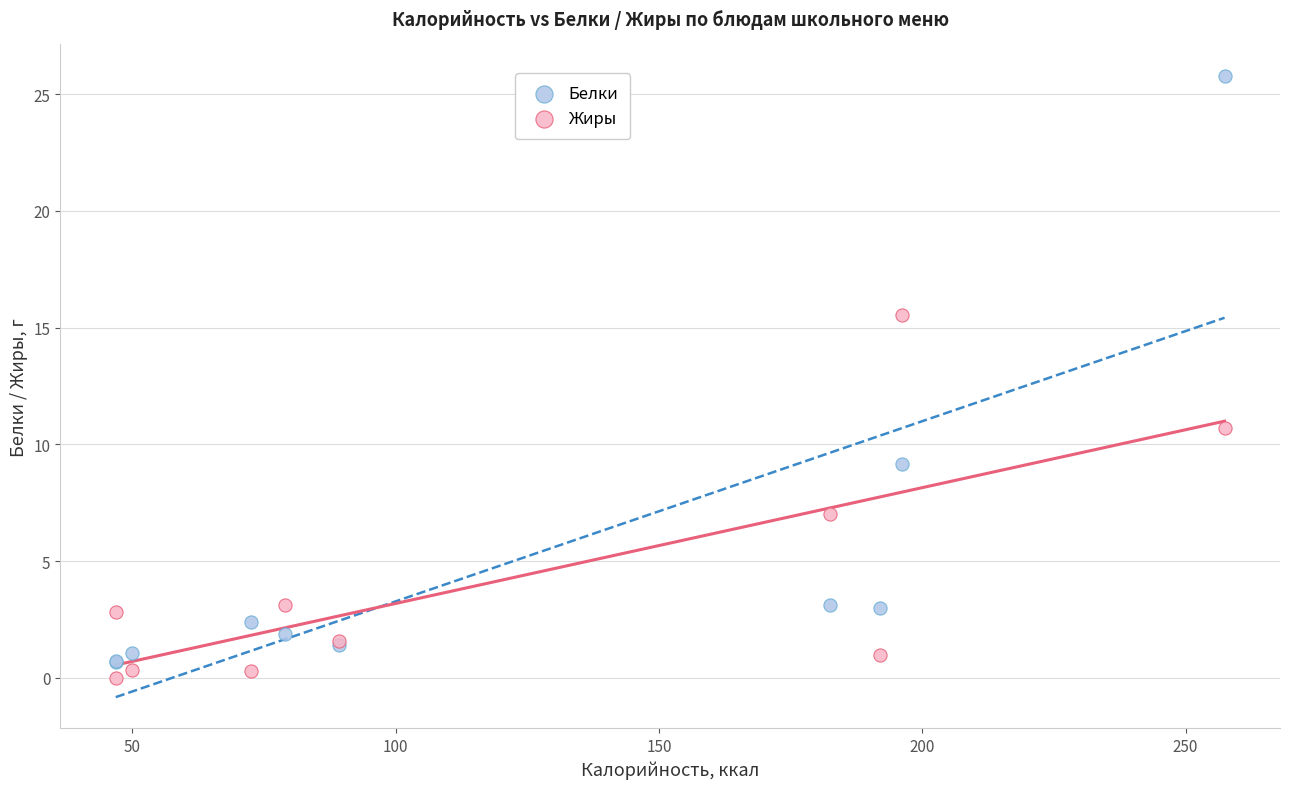

Which series contains the highest Y value?

Белки